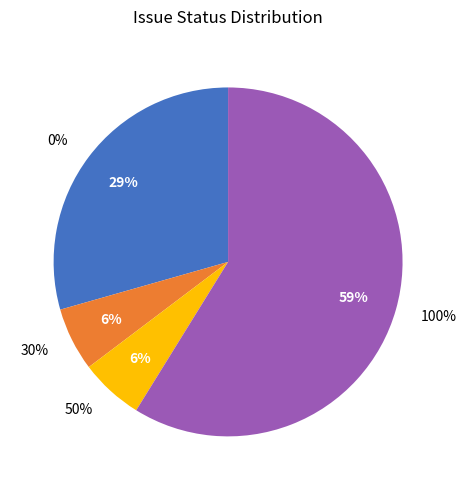

Is it true that 3944 is 0% of the pie?

True